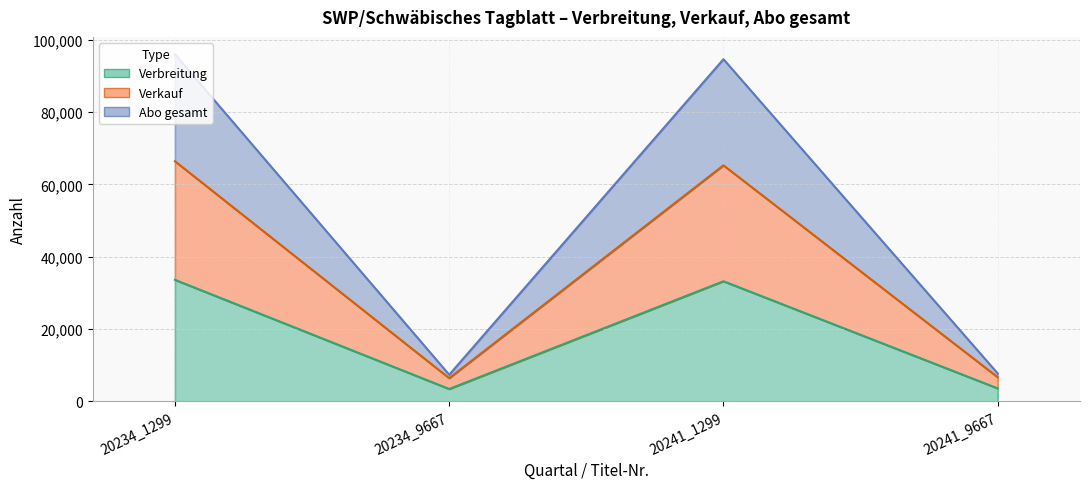

Reading left to right, what are all the values shown in this chart?

Verbreitung: 33626	3419	33230	3583
Verkauf: 66428	6413	65297	6666
Abo gesamt: 96032	7357	94660	7707